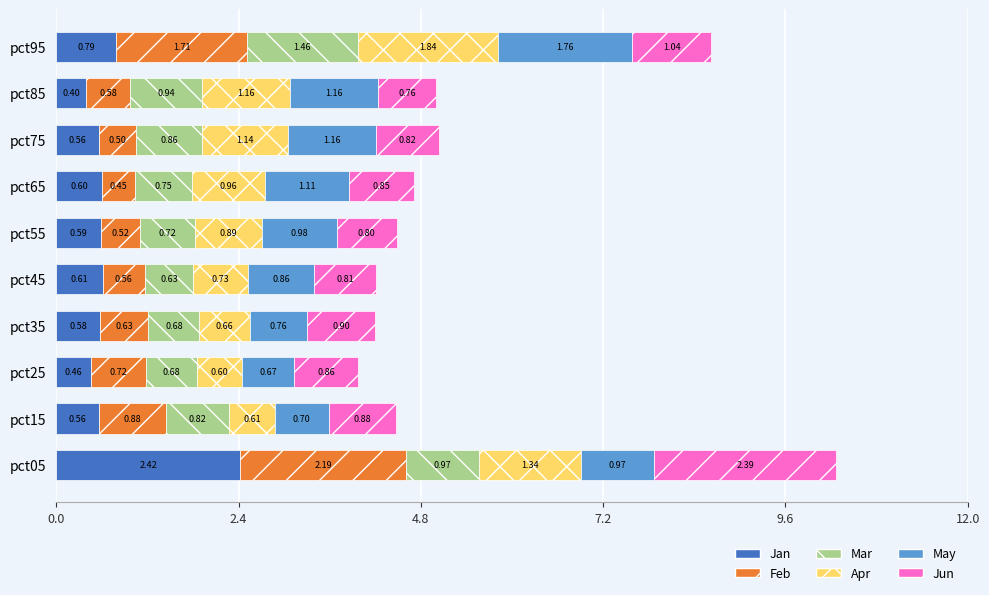

What is the total value across all series at pct65?

4.7